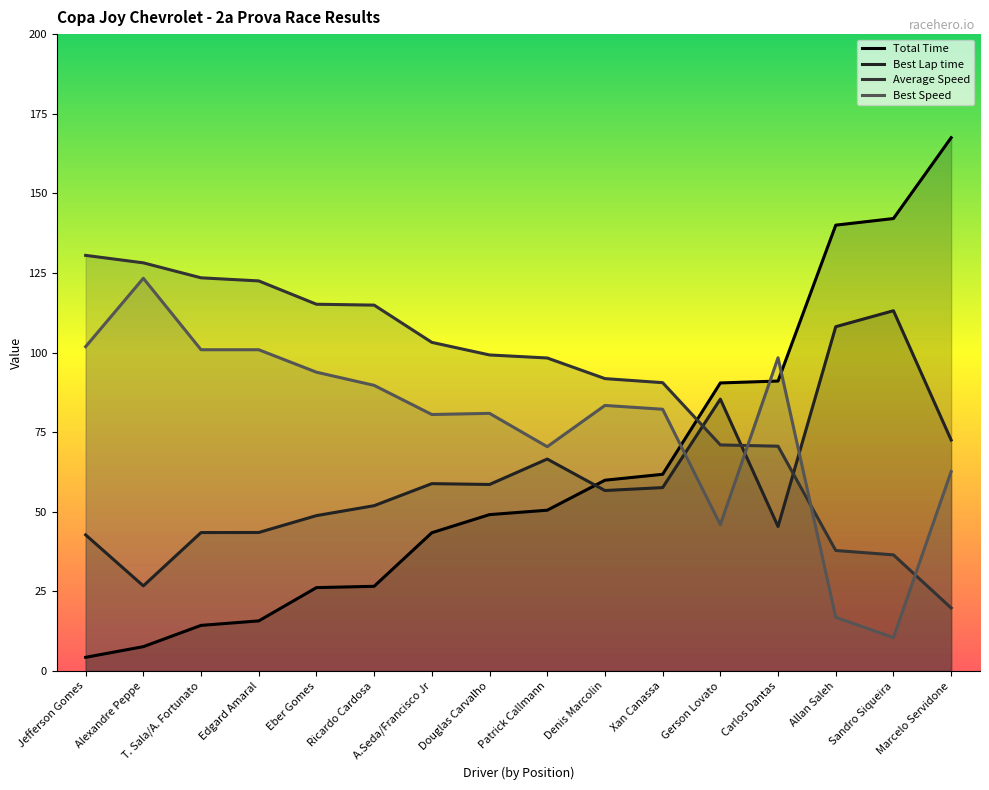

What is the label of the 11th point from the left?

Xan Canassa